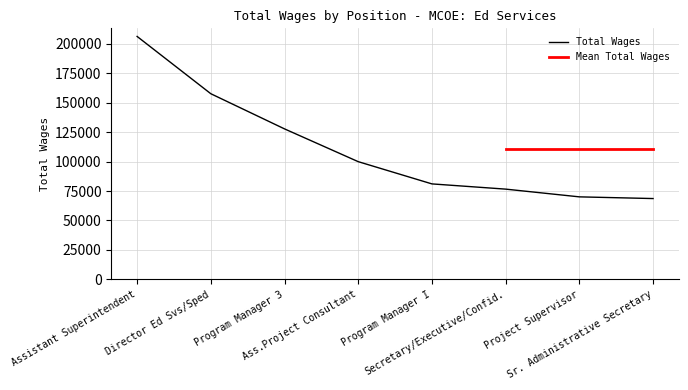

Reading left to right, list all the values displayed in this chart.

Assistant Superintendent=206192	Director Ed Svs/Sped=157566	Program Manager 3=127719	Ass.Project Consultant=99901	Program Manager I=81029	Secretary/Executive/Confid.=76595	Project Supervisor=70034	Sr. Administrative Secretary=68593